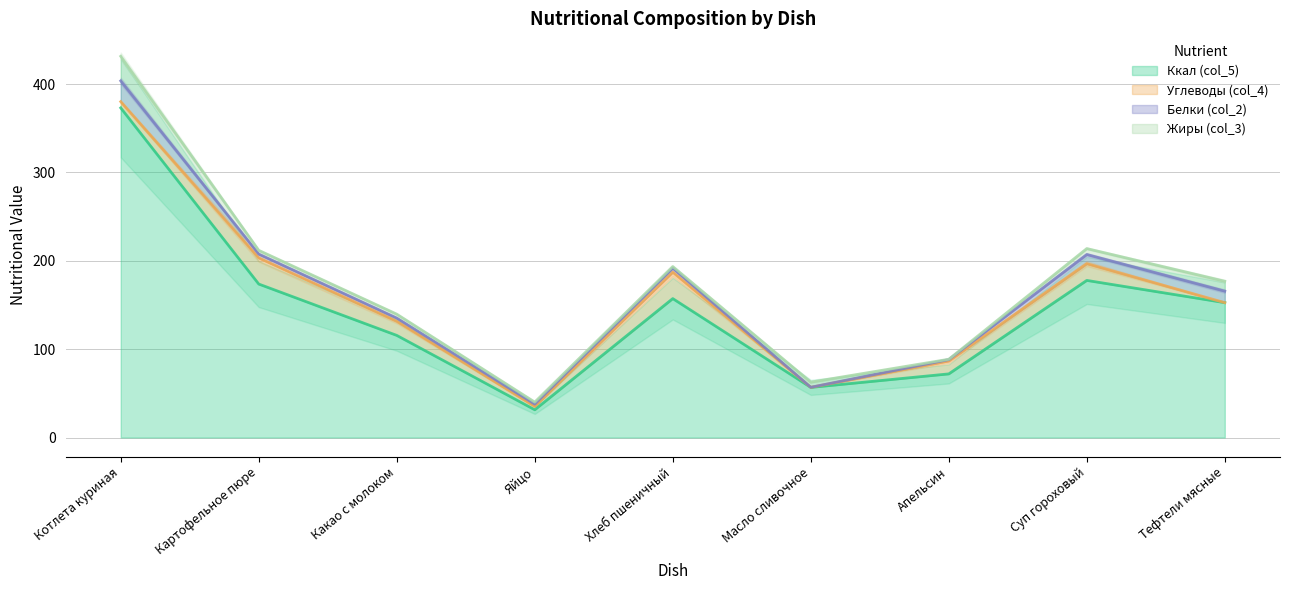

What is the total value across all series at Масло сливочное?

62.7